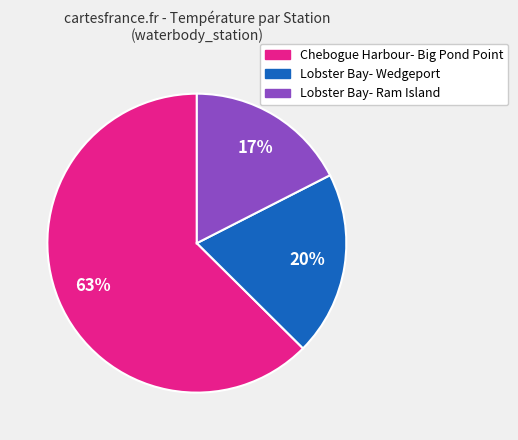

To the nearest percent, what is the average slice percentage?

33%